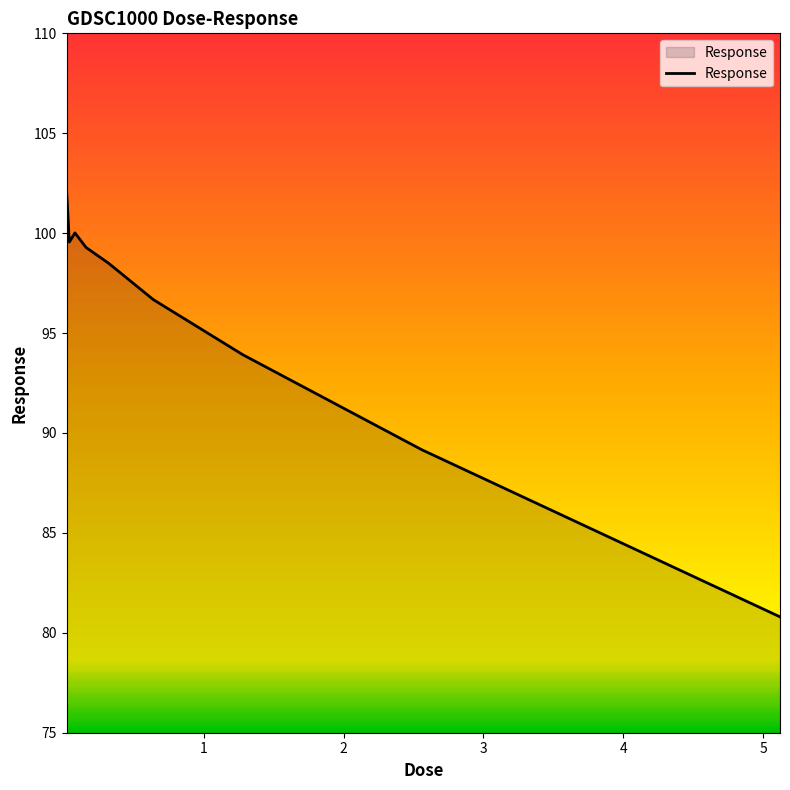

How many interior local peaks (higher than both neighbors) does the data have?

1